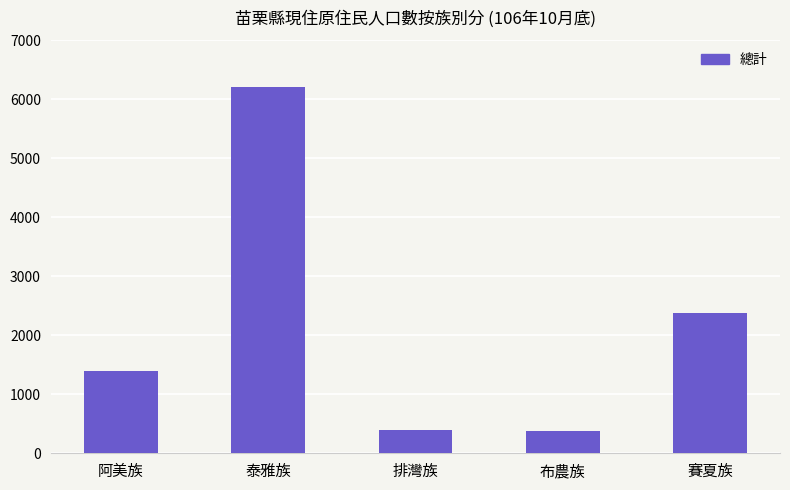

What is the change in value from 布農族 to 賽夏族?

+2002